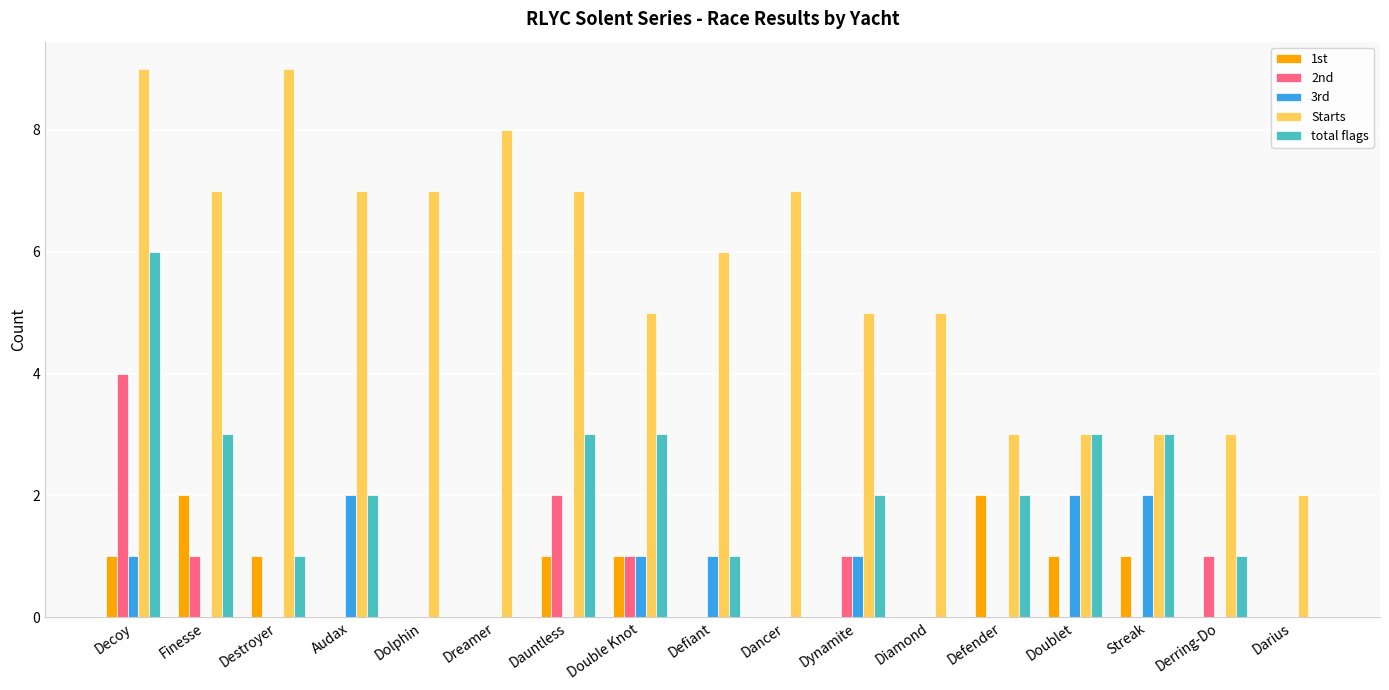

What value does the Starts series have at Diamond?

5